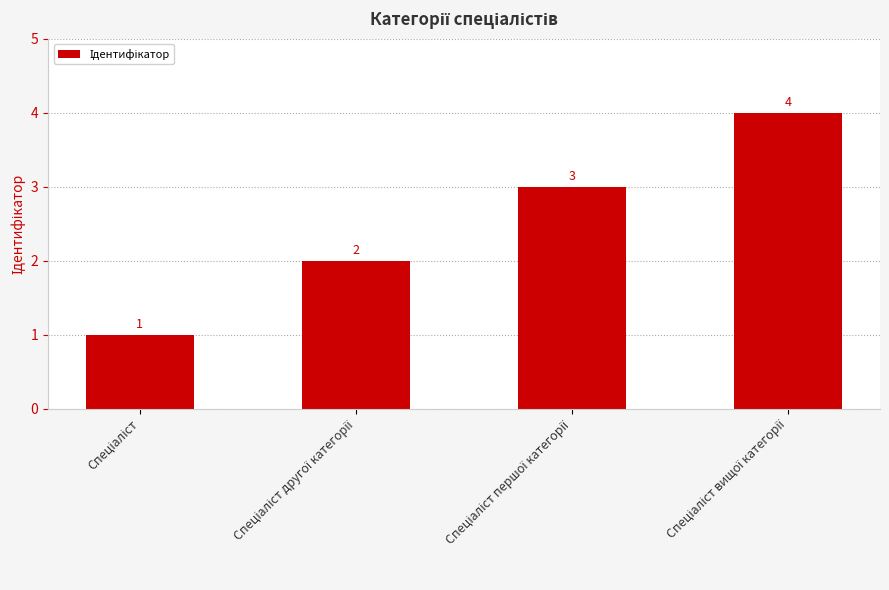

What is the greatest value displayed?

4